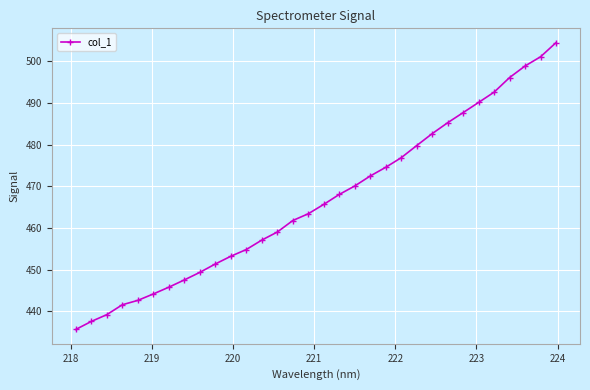

What is the sum of all values?

14930.3